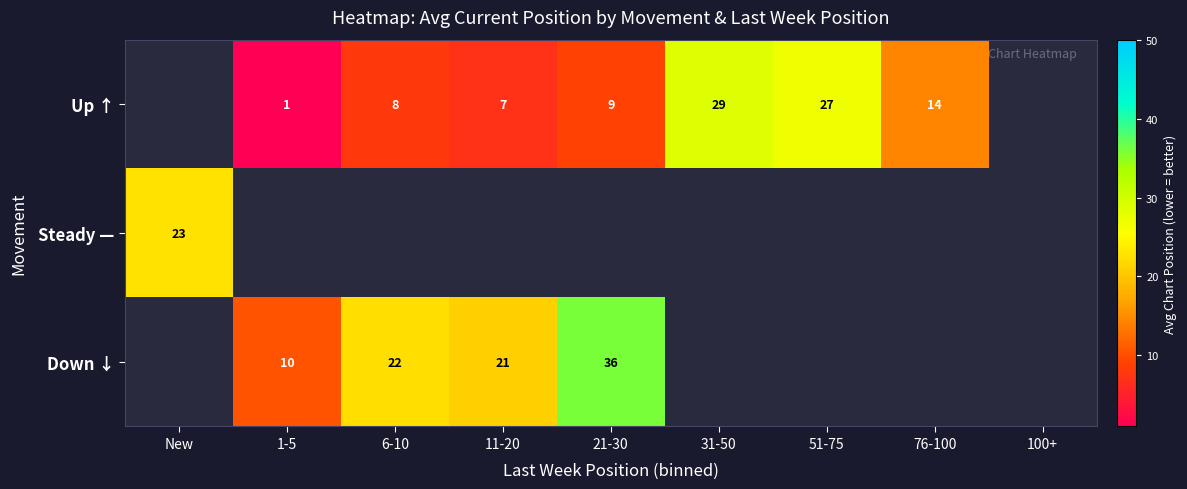

Is it true that Up ↑ equals 5 at 6-10?

False